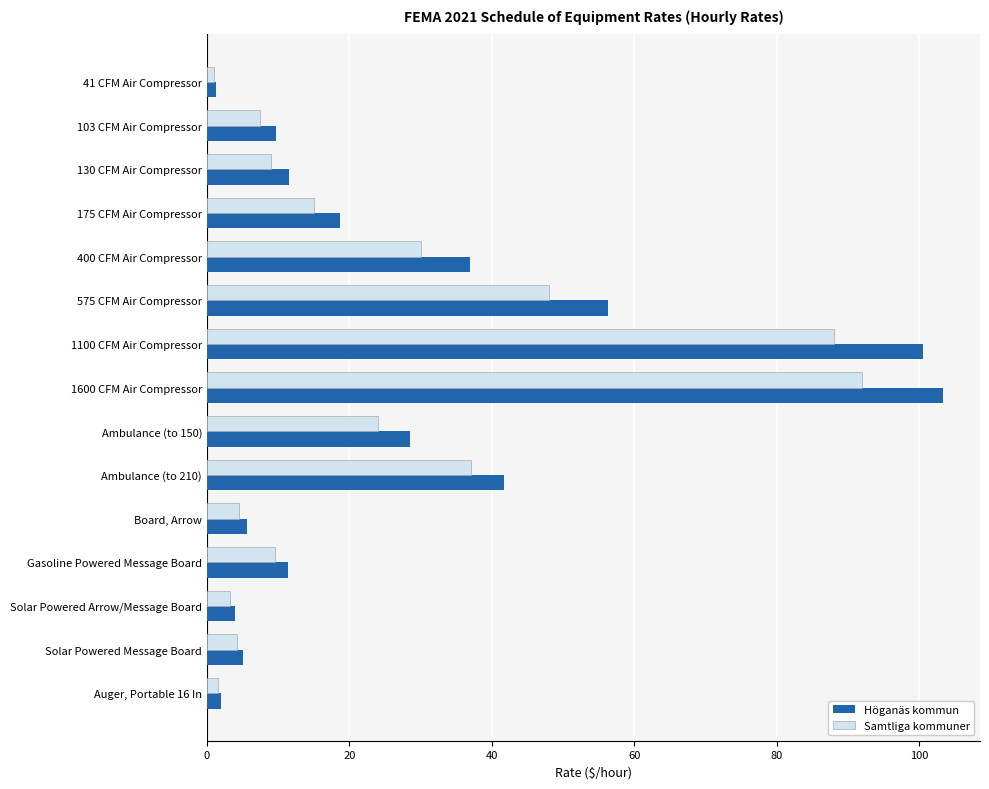

What is the difference between the highest and lowest values at 400 CFM Air Compressor?

6.9